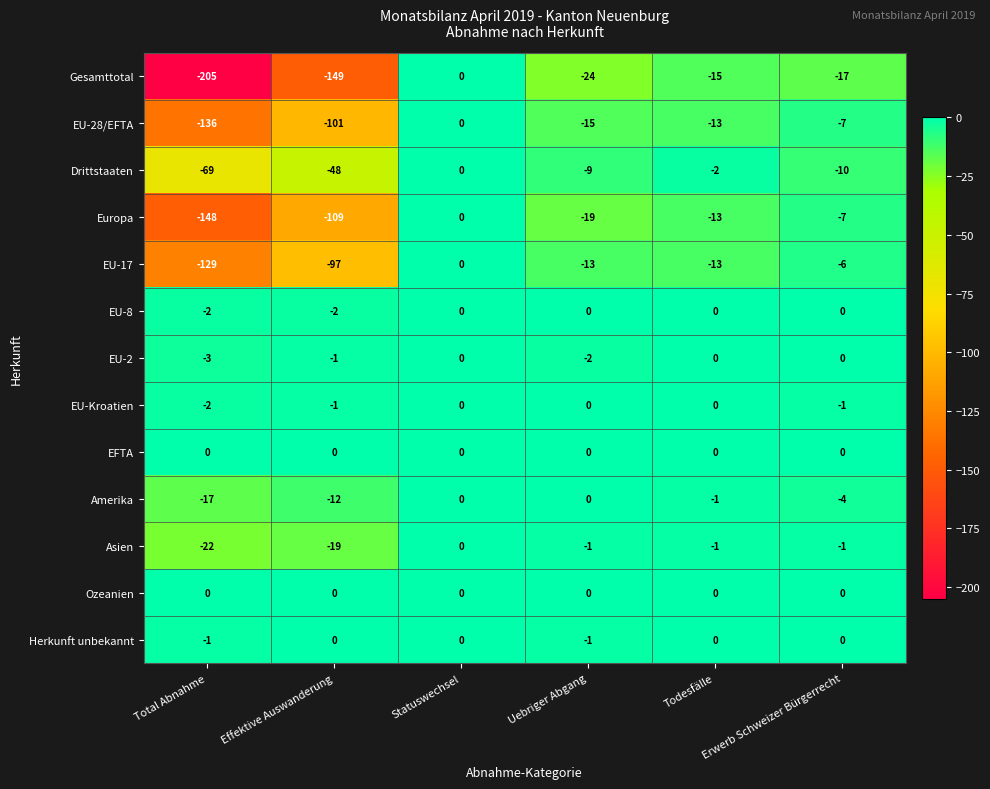

Is the value of EU-Kroatien at Total Abnahme greater than the value of EU-2 at Erwerb Schweizer Bürgerrecht?

No